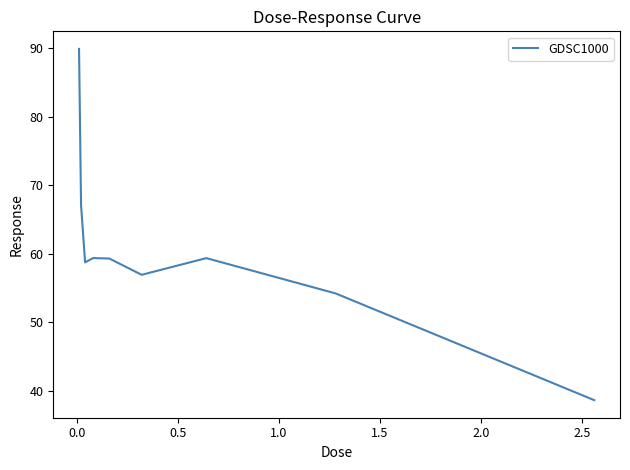

What is the minimum value shown in the chart?

38.6